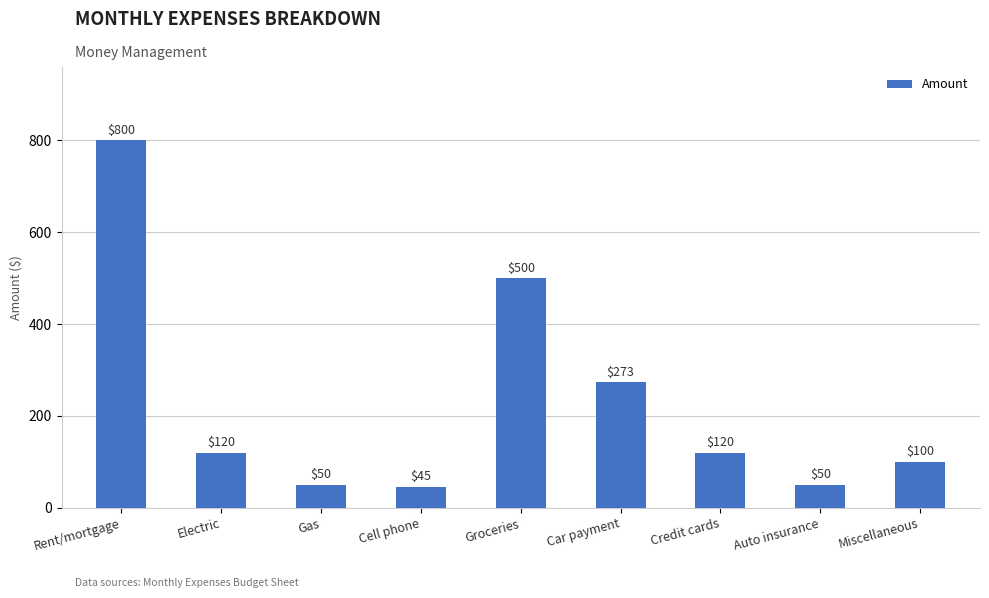

Approximately how many times larger is the value at Rent/mortgage compared to Miscellaneous?

8.0